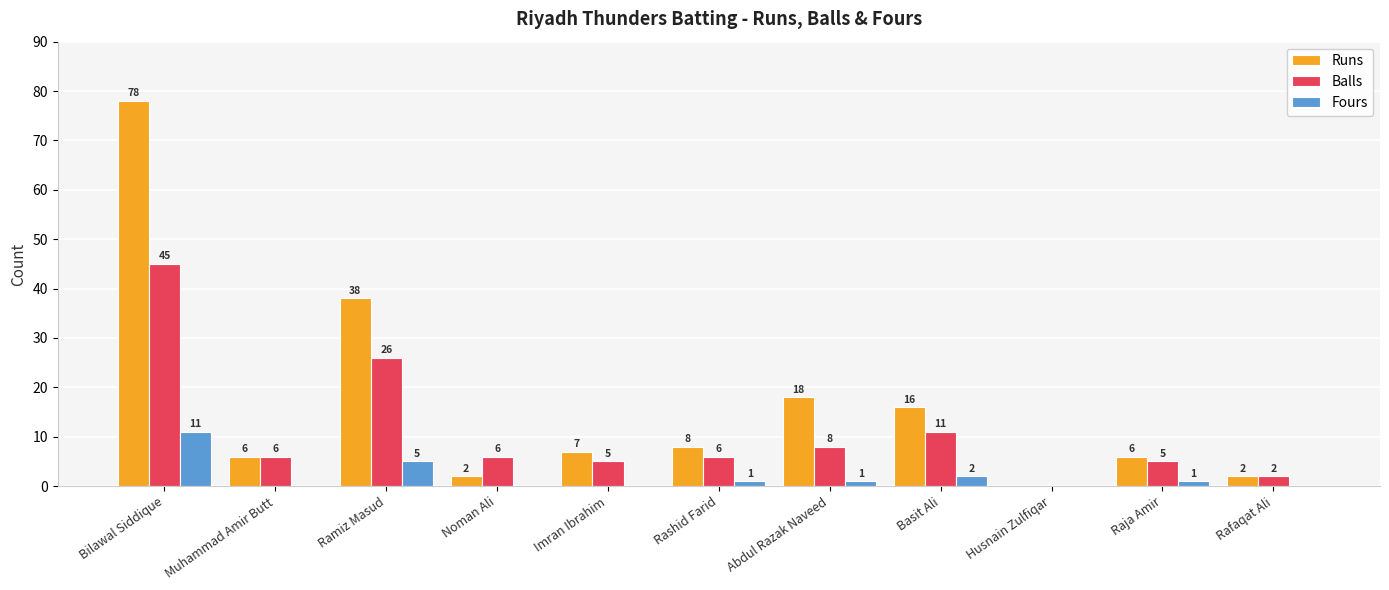

What is the sum of all Balls values?

120